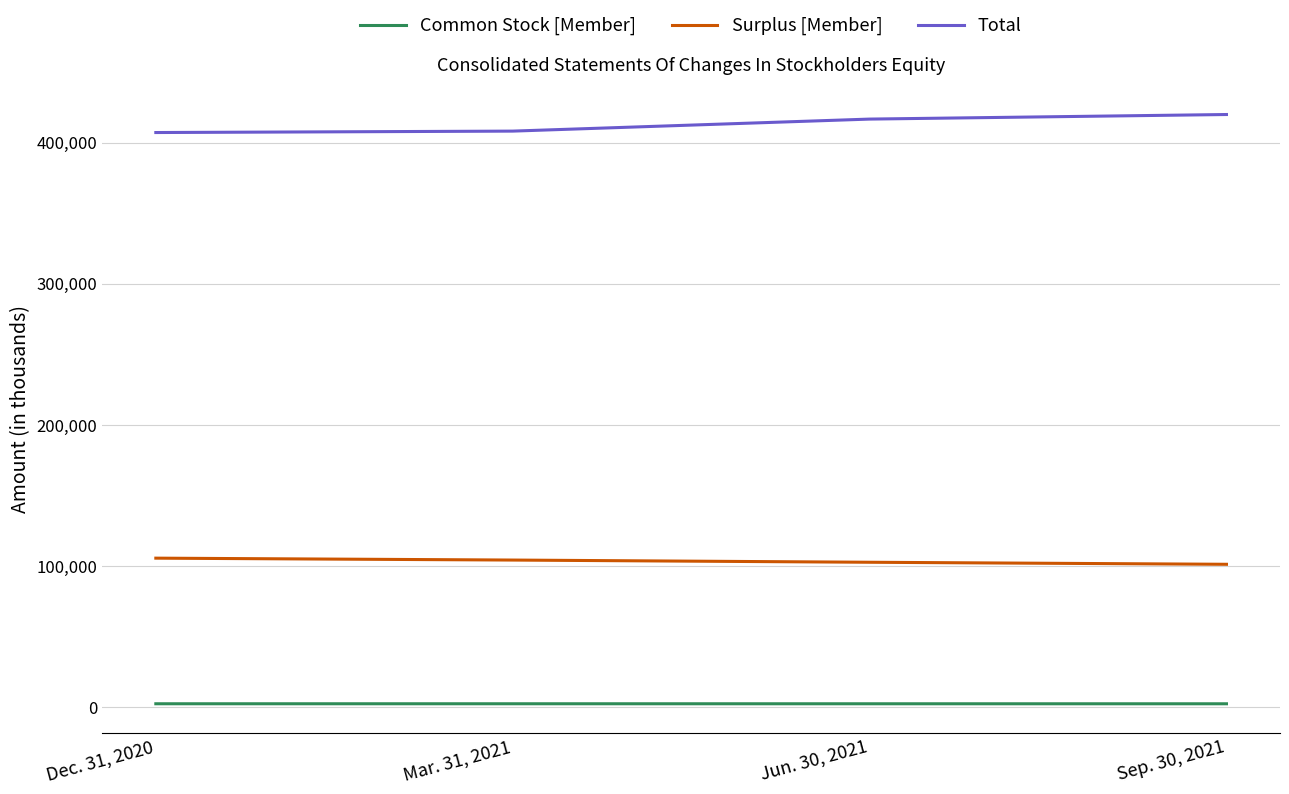

What is the maximum value for Surplus [Member]?

105547